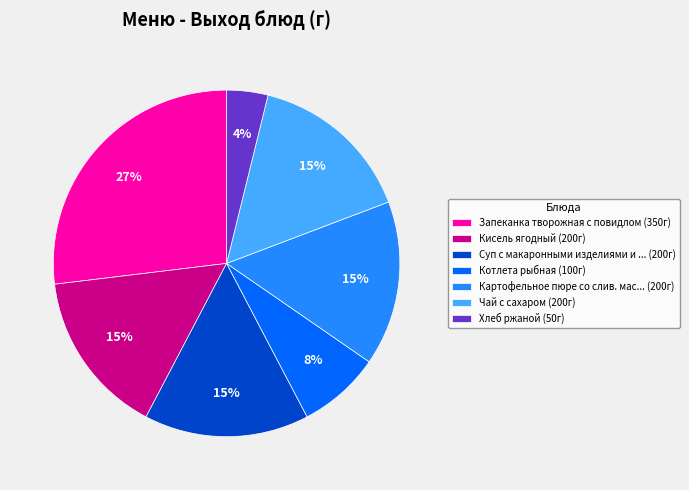

Which has a higher value, Котлета рыбная (100г) or Запеканка творожная с повидлом (350г)?

Запеканка творожная с повидлом (350г)